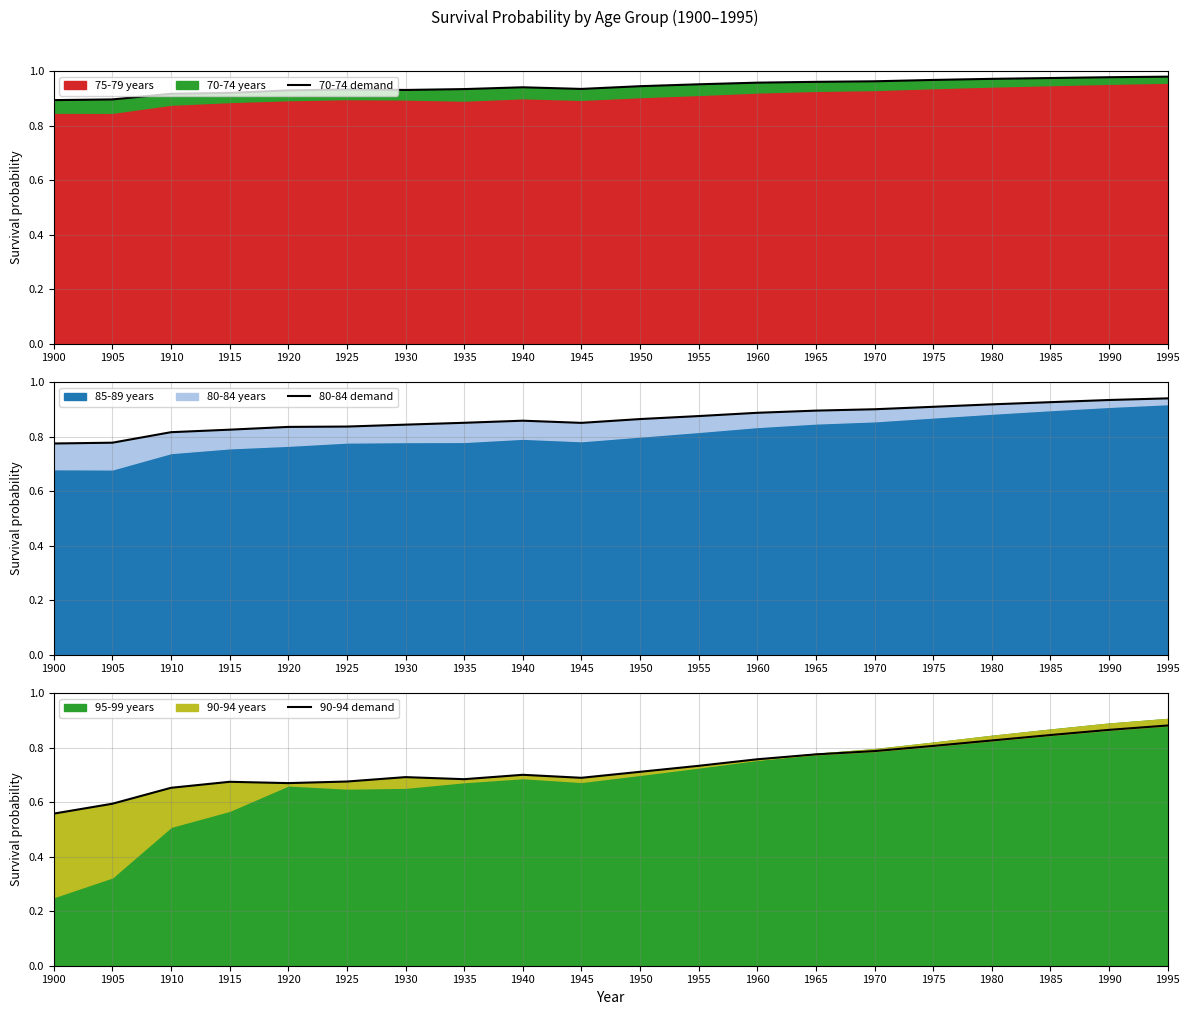

At which label is 70-74 demand closest to 0?

1900